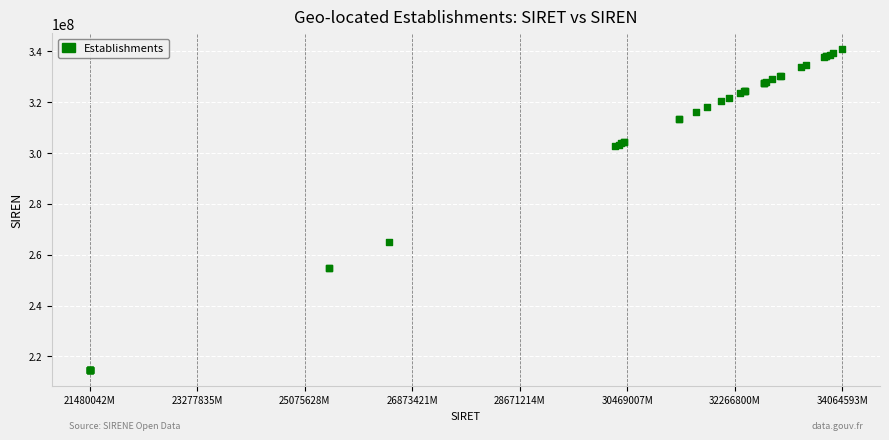

What Y value in the scatter plot is closest to 277723181?

264800541